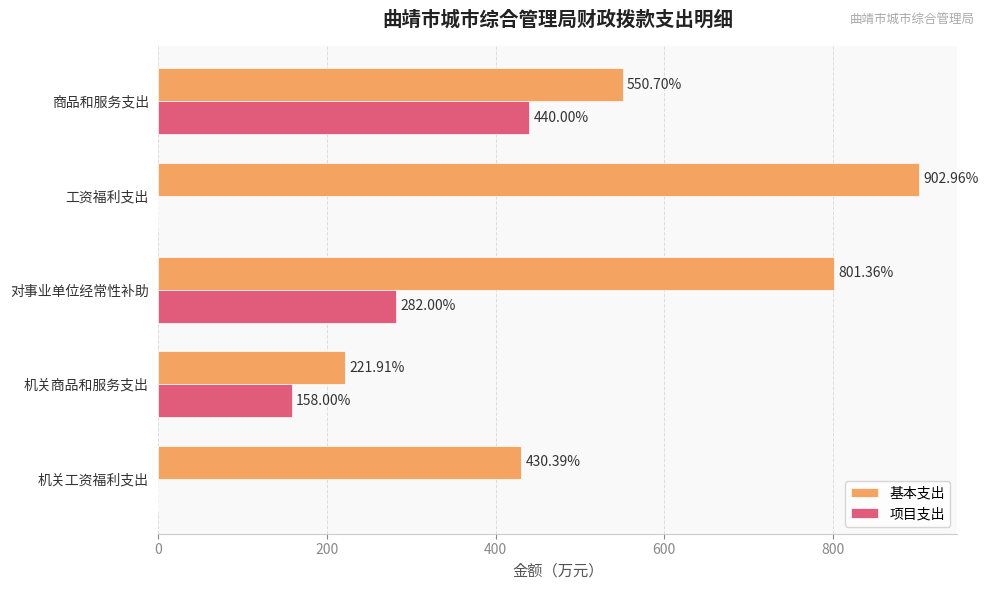

What is the sum of all 项目支出 values?

880.0